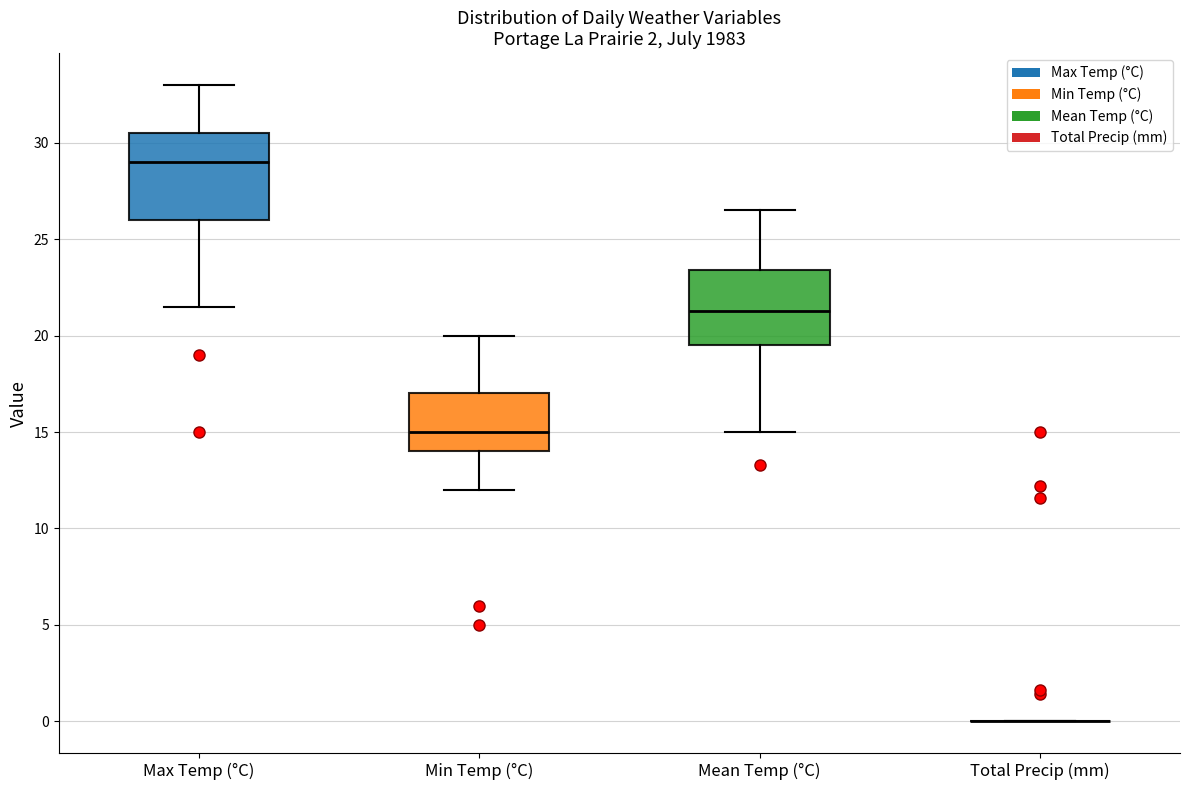

Reading left to right, read every box against the y-axis: the position of its median line, the range the box covers, and the ends of its whiskers. The values are not printed on the chart, so give them approximately, as read against the axis.

Max Temp (°C): median 29.0, box 26.0 to 30.5, whiskers 21.5 to 33.0
Min Temp (°C): median 15.0, box 14.0 to 17.0, whiskers 12.0 to 20.0
Mean Temp (°C): median 21.5, box 19.5 to 23.5, whiskers 15.0 to 26.5
Total Precip (mm): box collapsed to a line at 0.0, whiskers 0.0 to 0.0